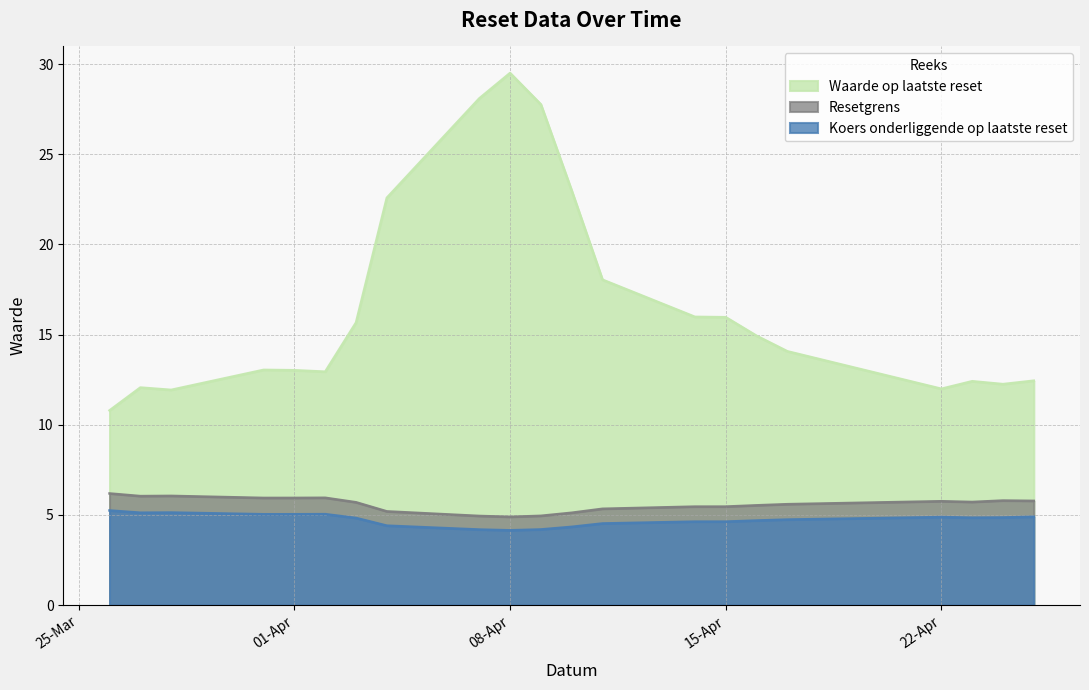

What is the difference between the maximum and minimum values in the Resetgrens series?

1.3